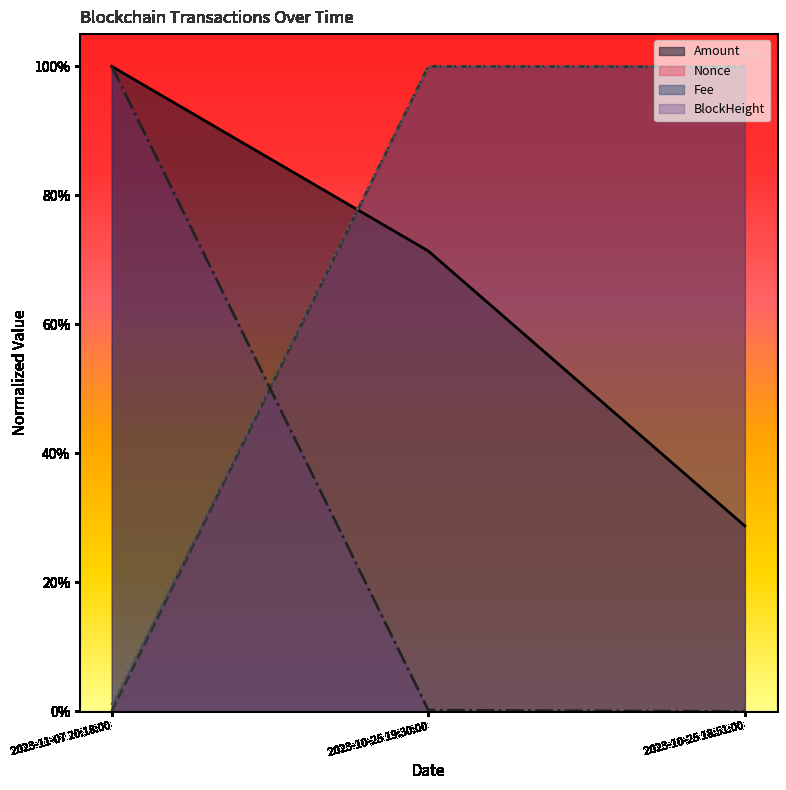

At which label does Fee reach its minimum?

2023-11-07 20:18:00